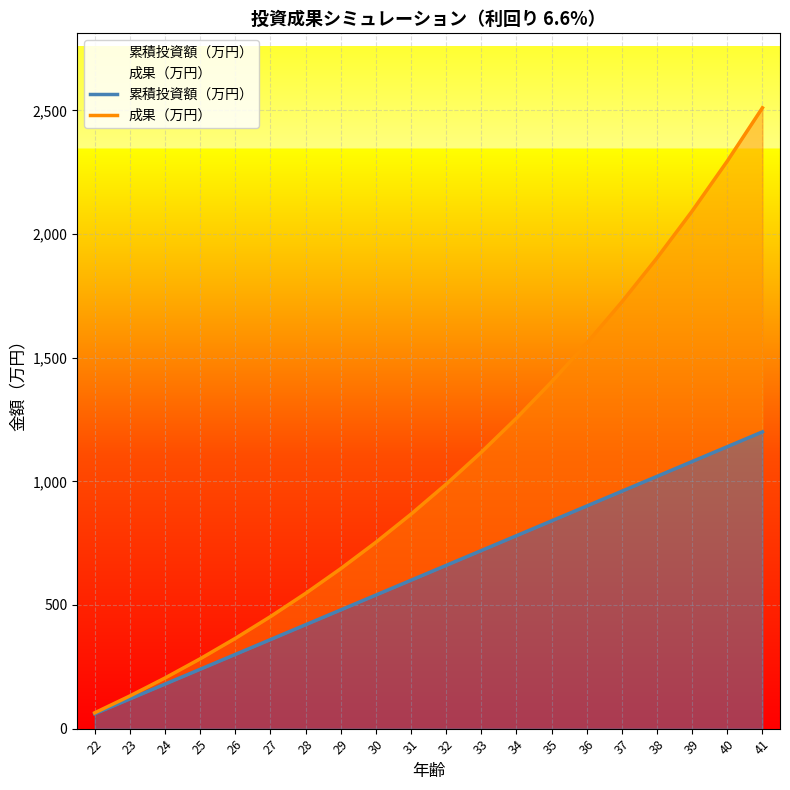

What is the minimum value for 成果（万円）?

64.0